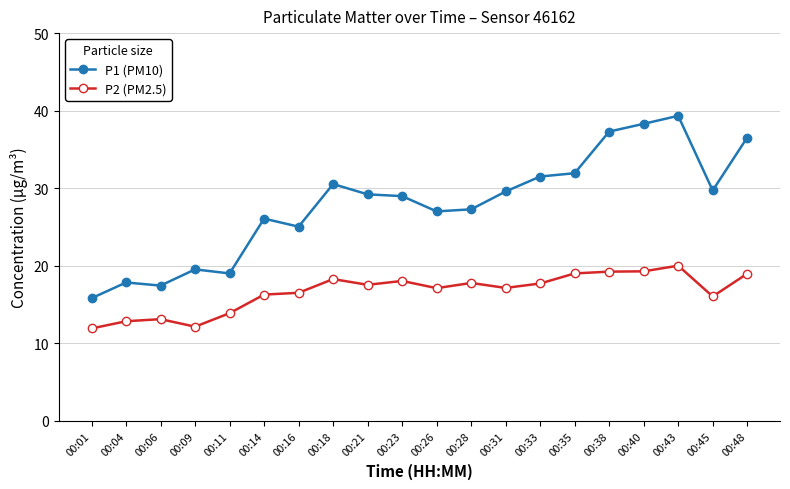

List the series in order of their overall mean, highest first.

P1 (PM10), P2 (PM2.5)